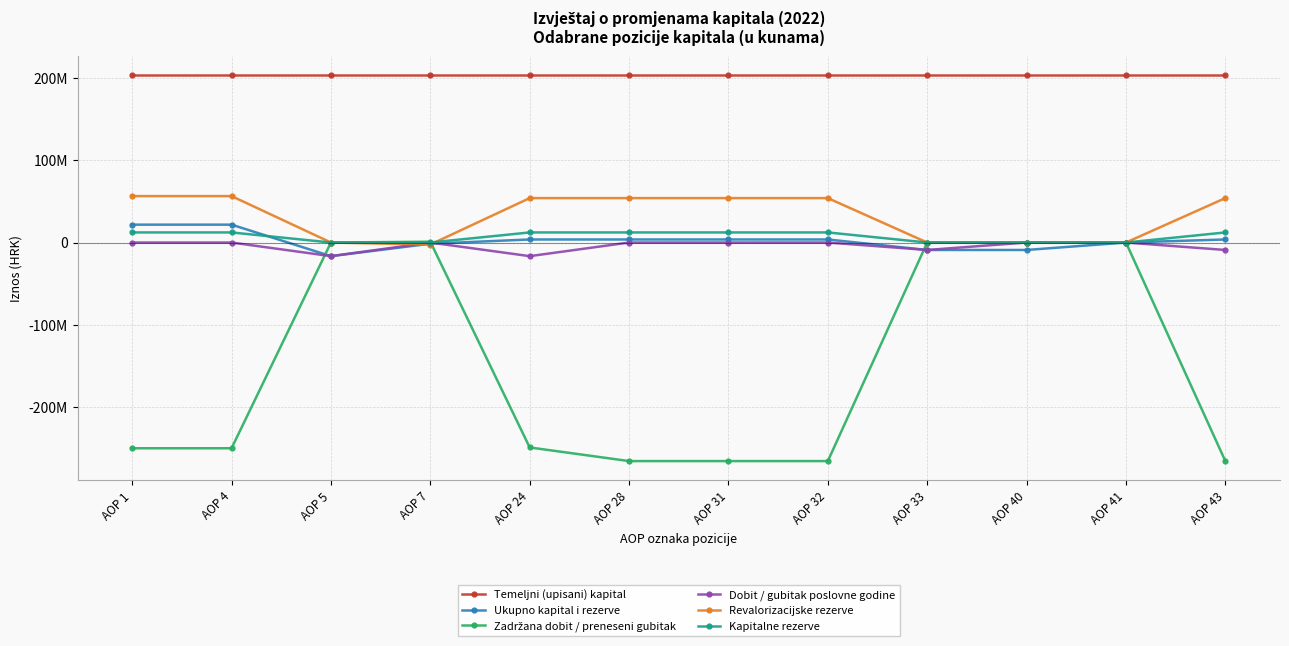

Is this an area chart (filled region under the line)?

No